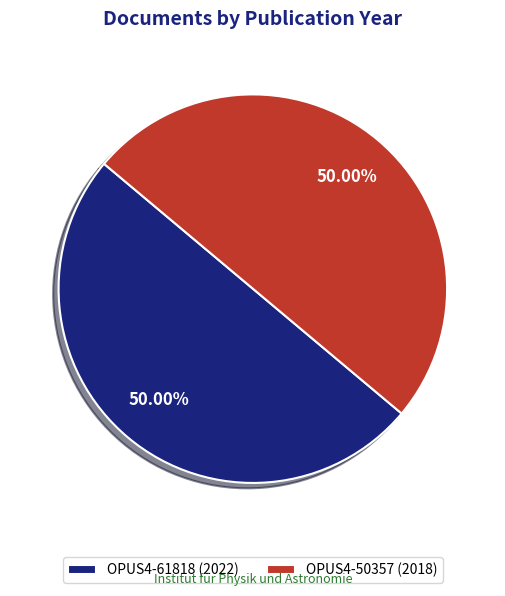

Does any single category account for the majority?

Yes